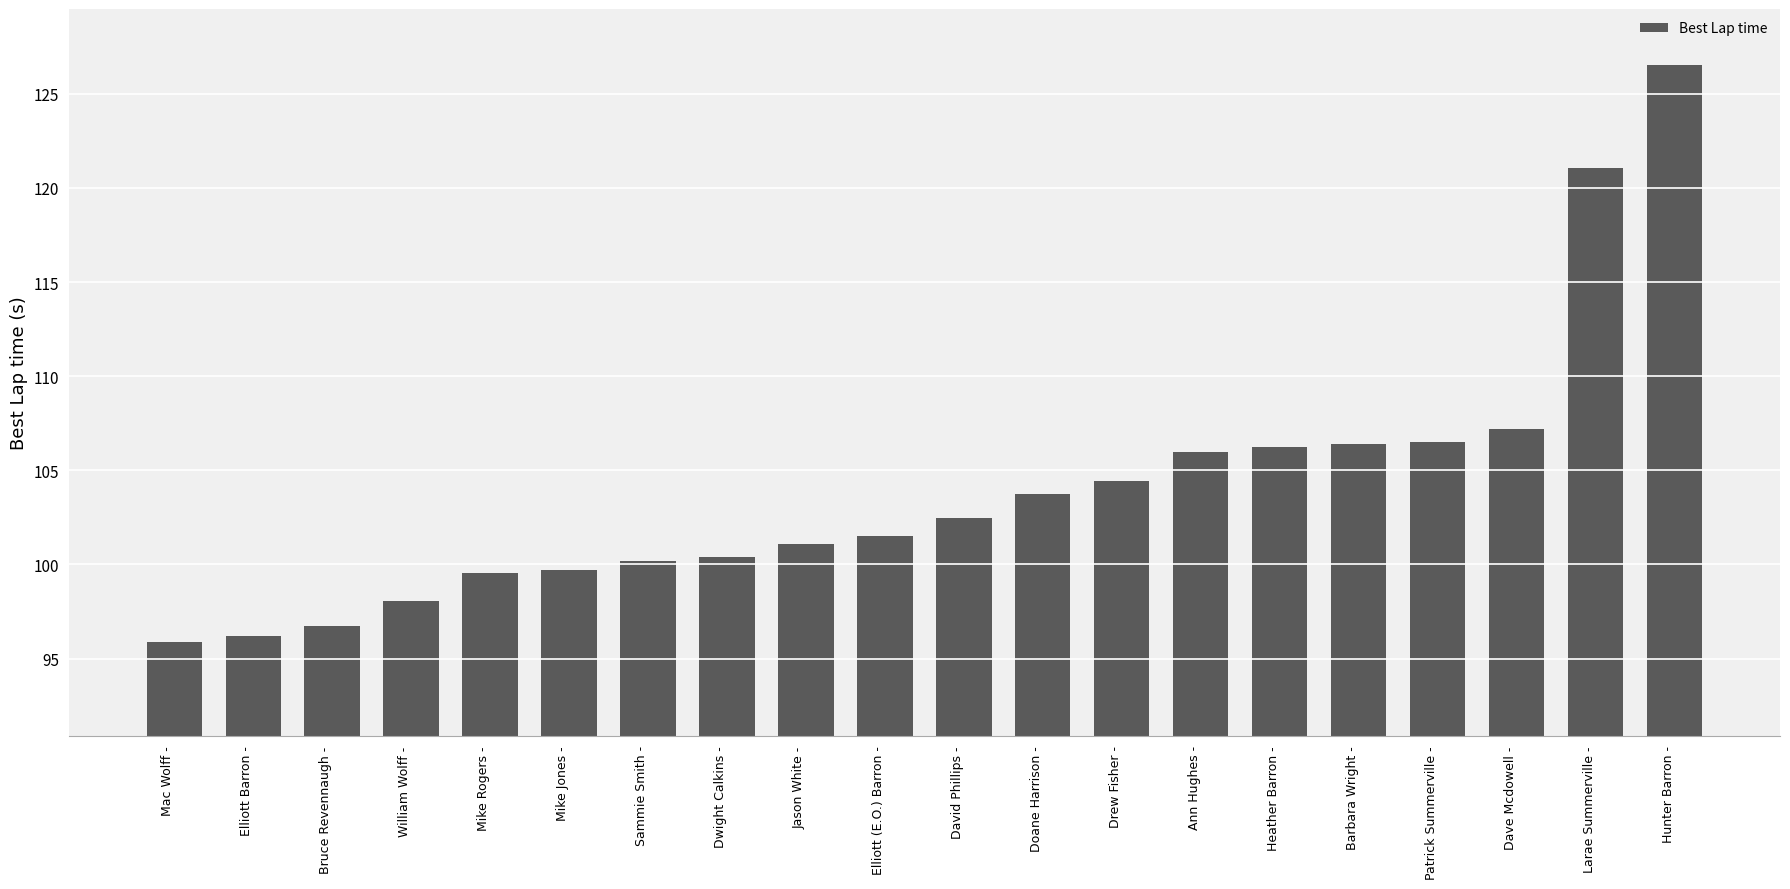

The value at David Phillips - is 102.5. True or false?

True